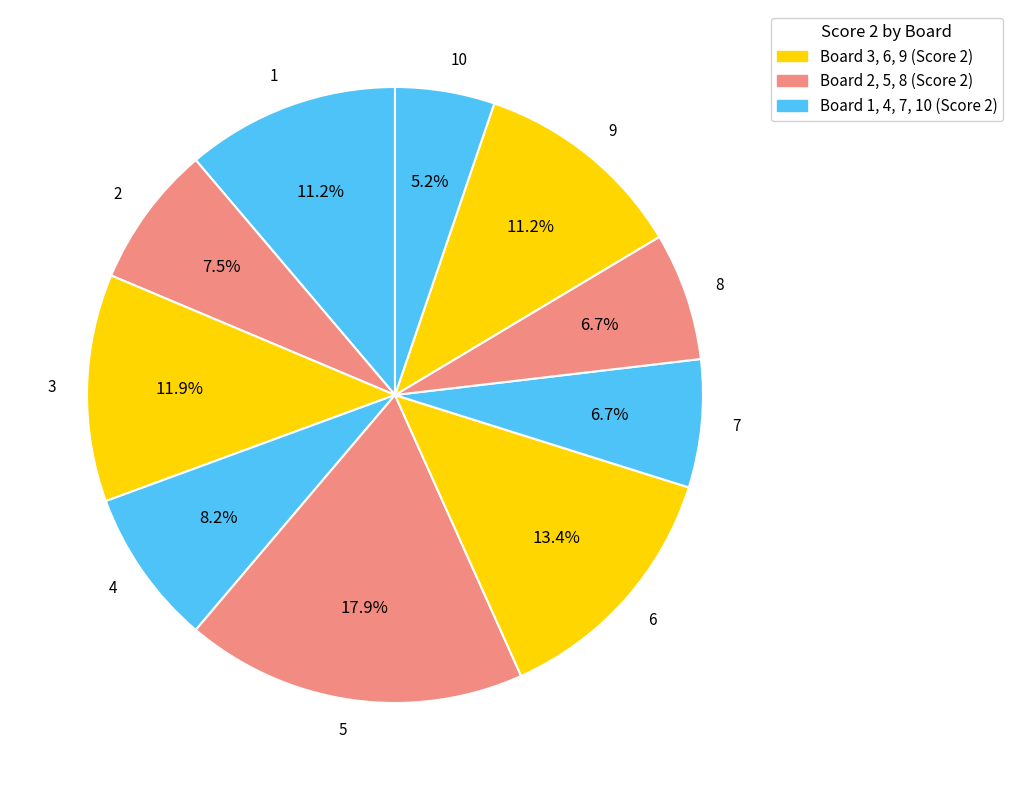

Is it true that 8 is 7% of the pie?

True